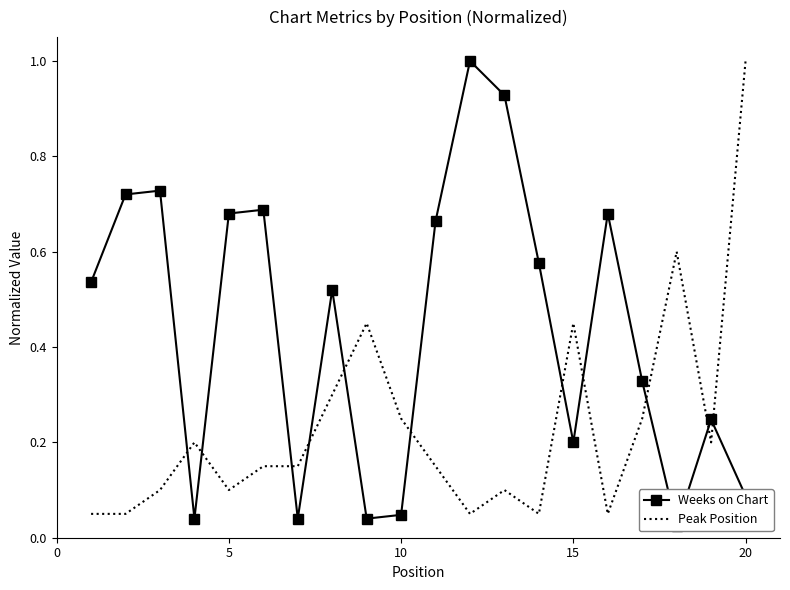

What is the highest value of the Peak Position series?

1.0